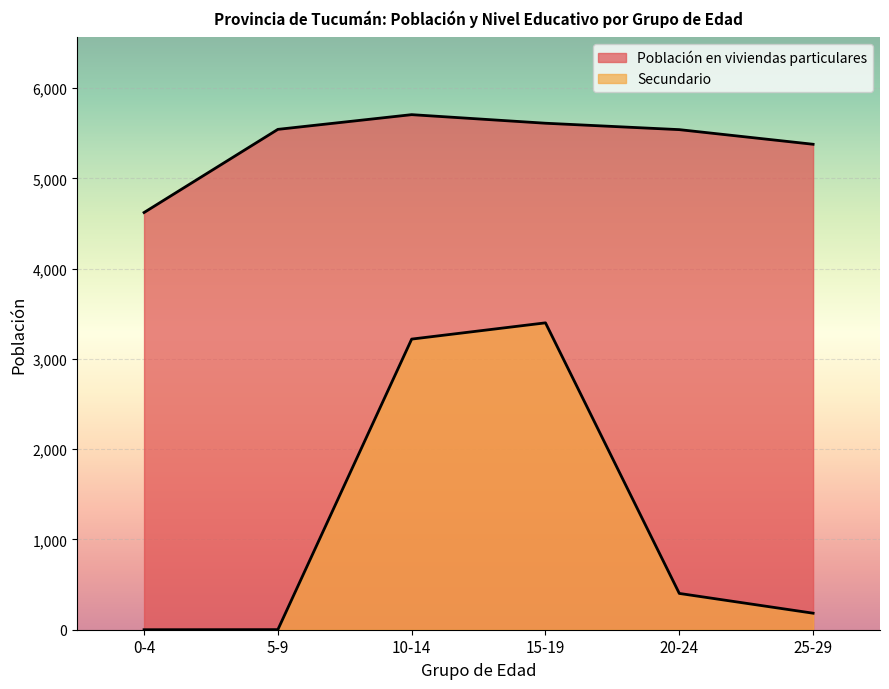

True or false: Secundario and Población en viviendas particulares cross at least once.

False